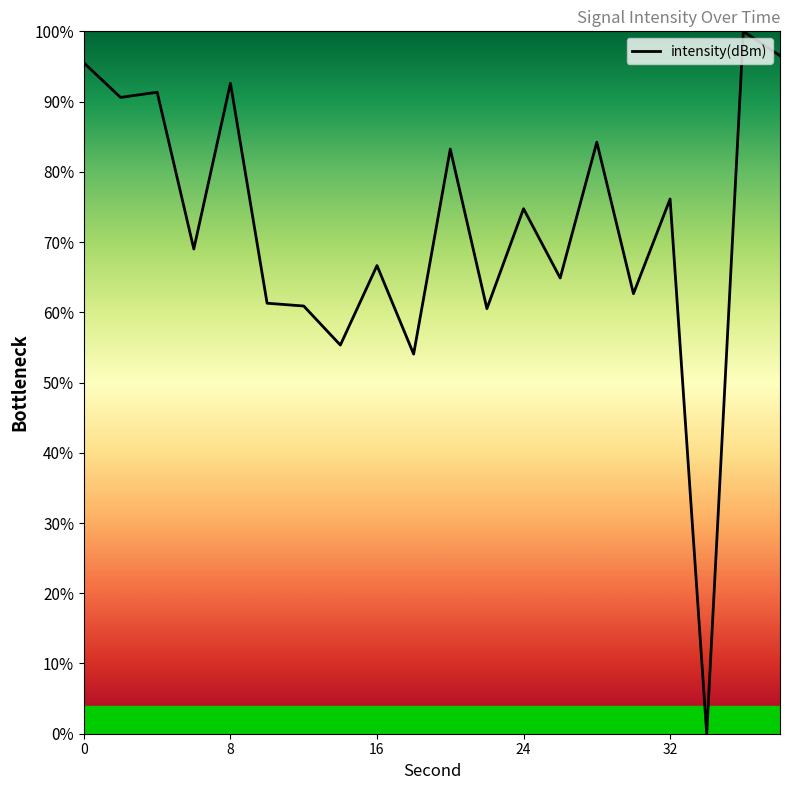

What is the sum of all values?

1440.2